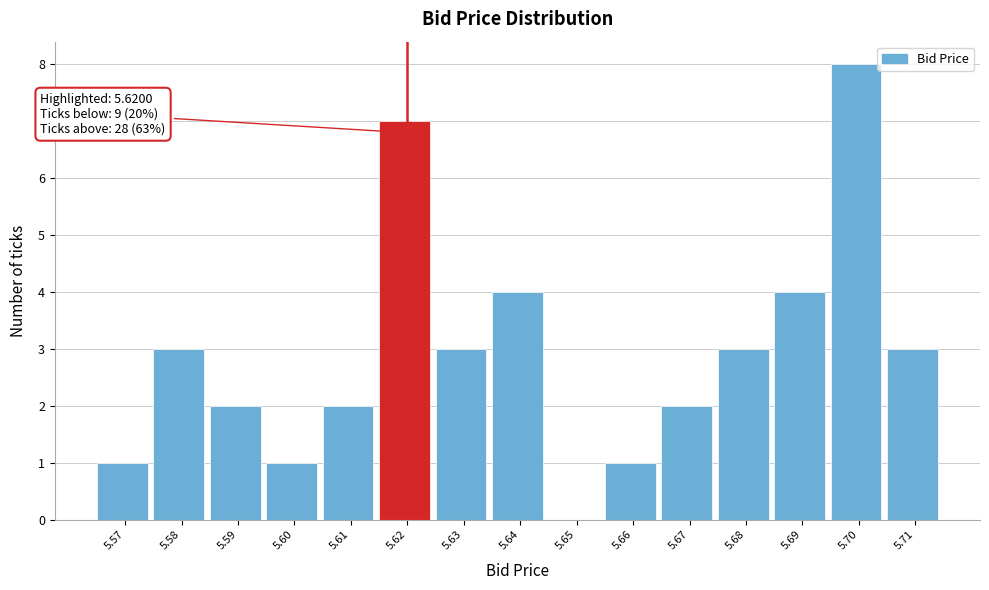

Over which range of the x-axis is the bar tallest?

5.695 to 5.705